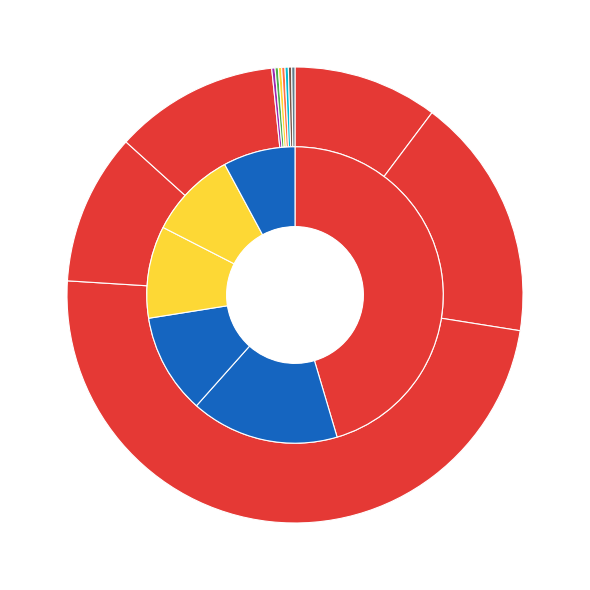

Does any single category account for the majority?

No